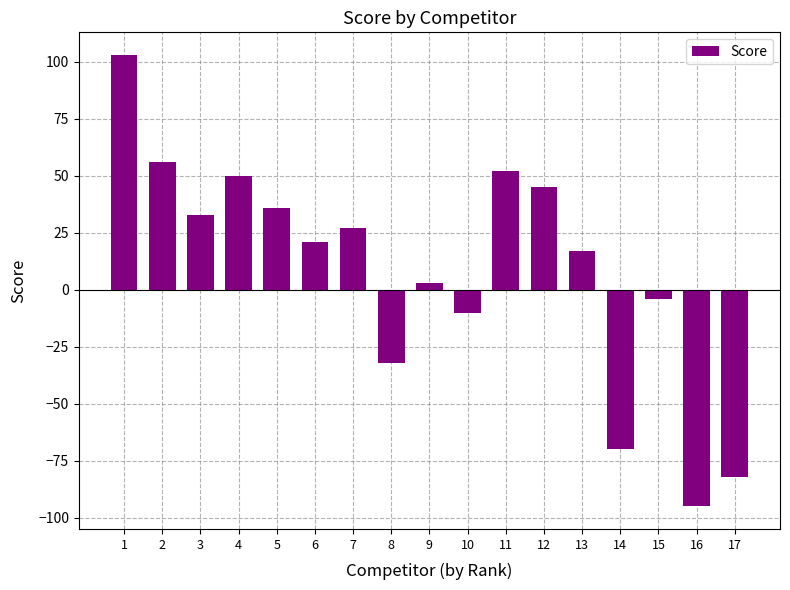

How many positive values are there?

11